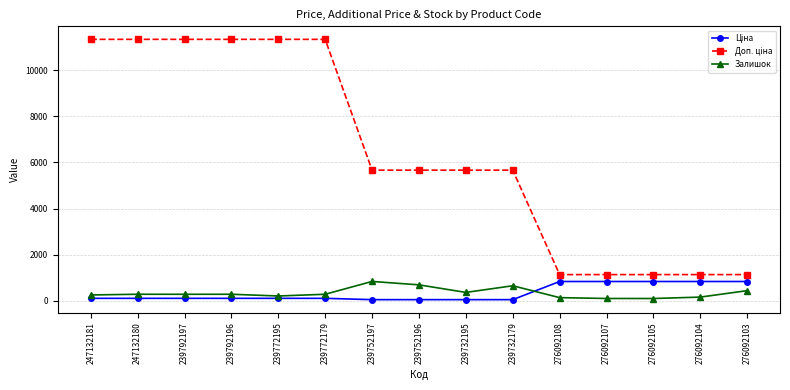

The value of Залишок at 239792196 is 290.0. True or false?

True